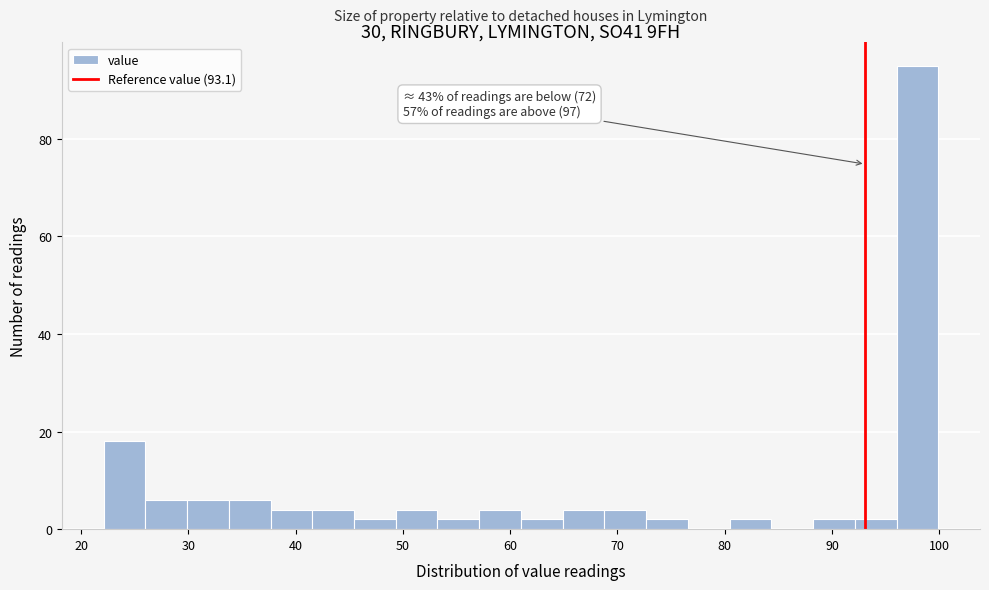

Read against the x-axis, roughly where is the centre of the tallest bar?

98